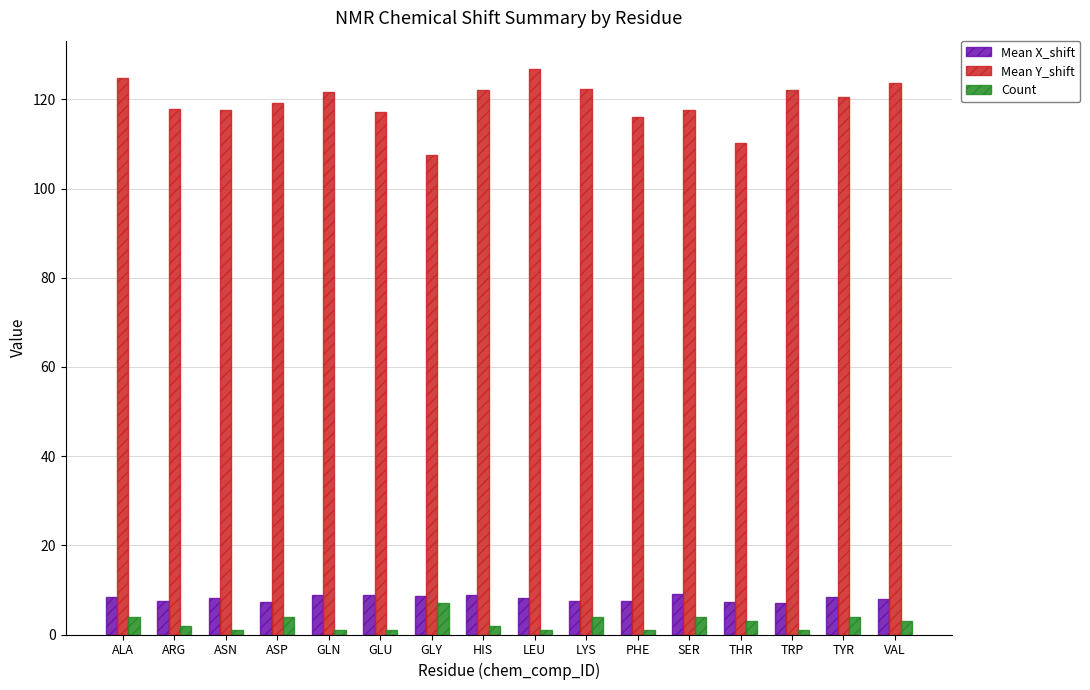

What is the total value across all series at LEU?

136.0